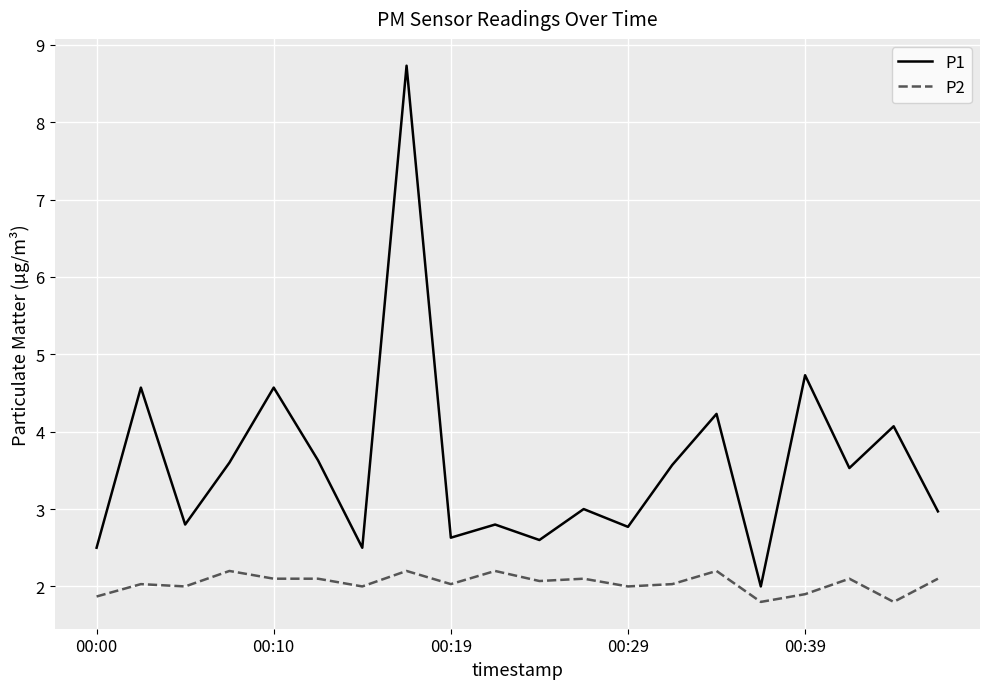

What is the lowest value of the P2 series?

1.8